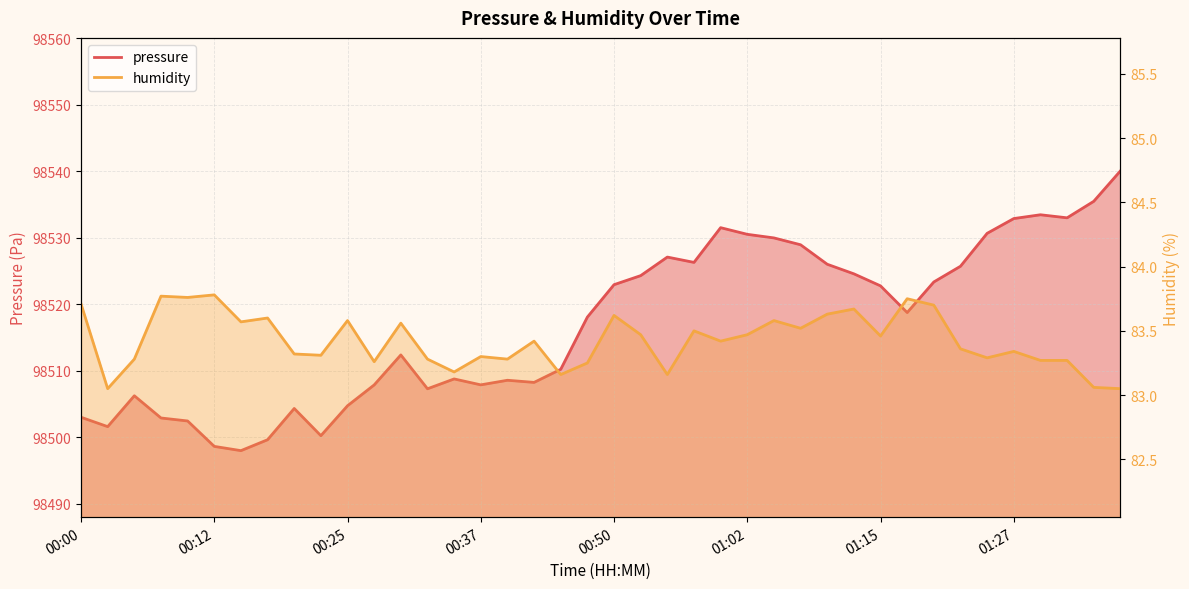

What is the maximum value shown in the chart?

98540.1